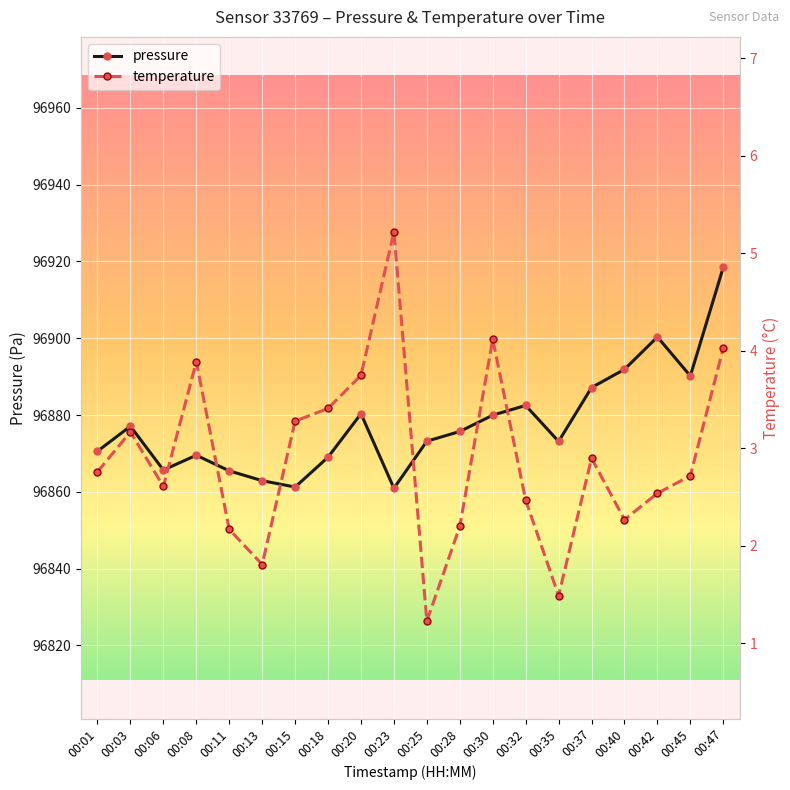

Is this an area chart (filled region under the line)?

No